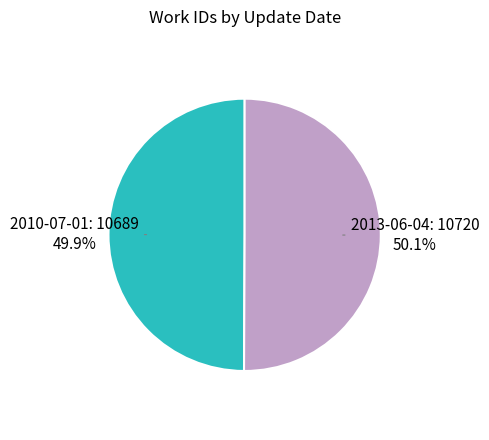

Is there any slice that represents more than half of the pie?

Yes